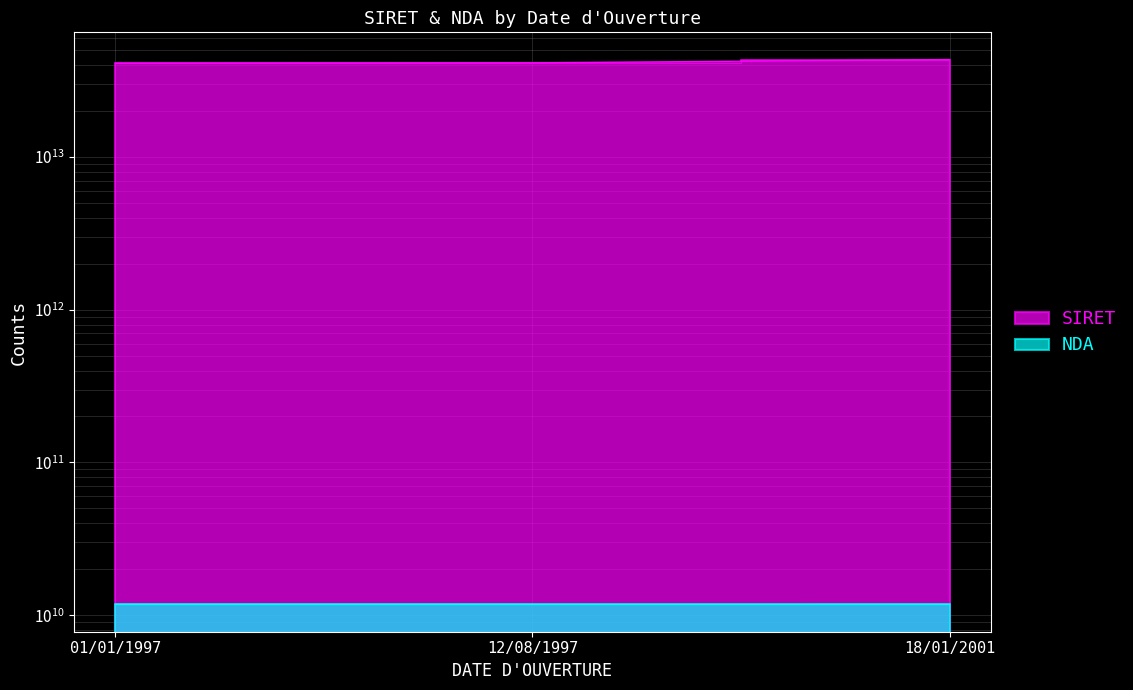

What are all the series names shown in the legend?

SIRET, NDA